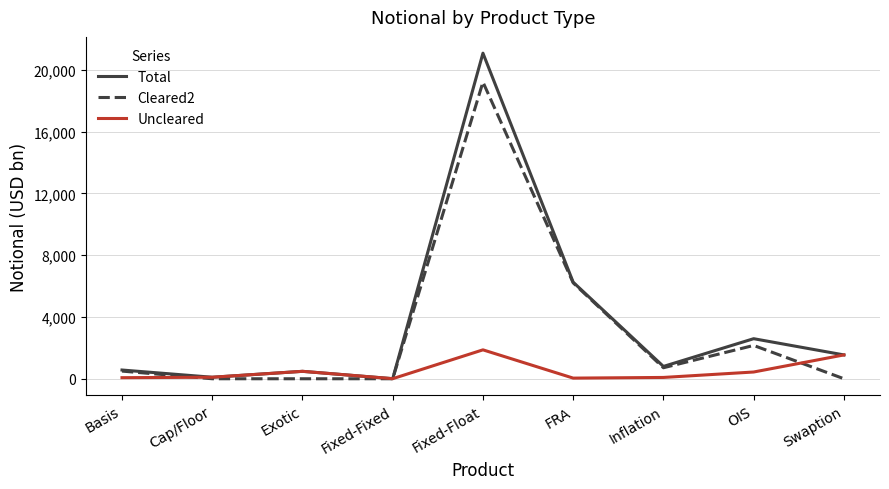

The Cleared2 series shows 6209 at FRA. True or false?

True